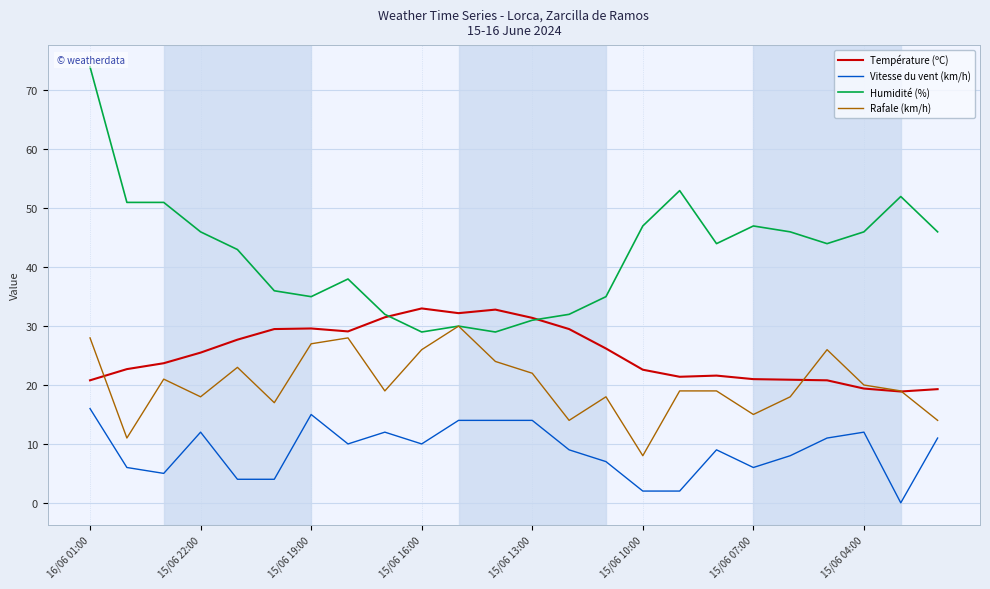

True or false: Vitesse du vent (km/h) and Rafale (km/h) cross at least once.

False